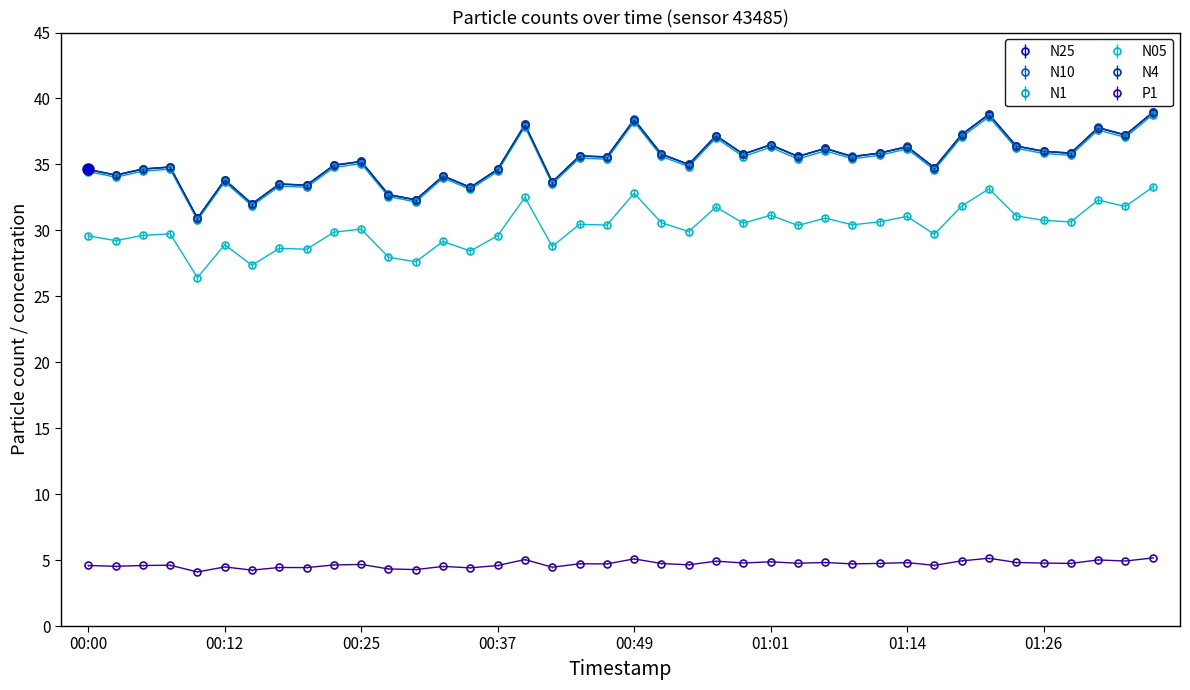

What is the value of the N1 point at the 21st from the left?

38.2